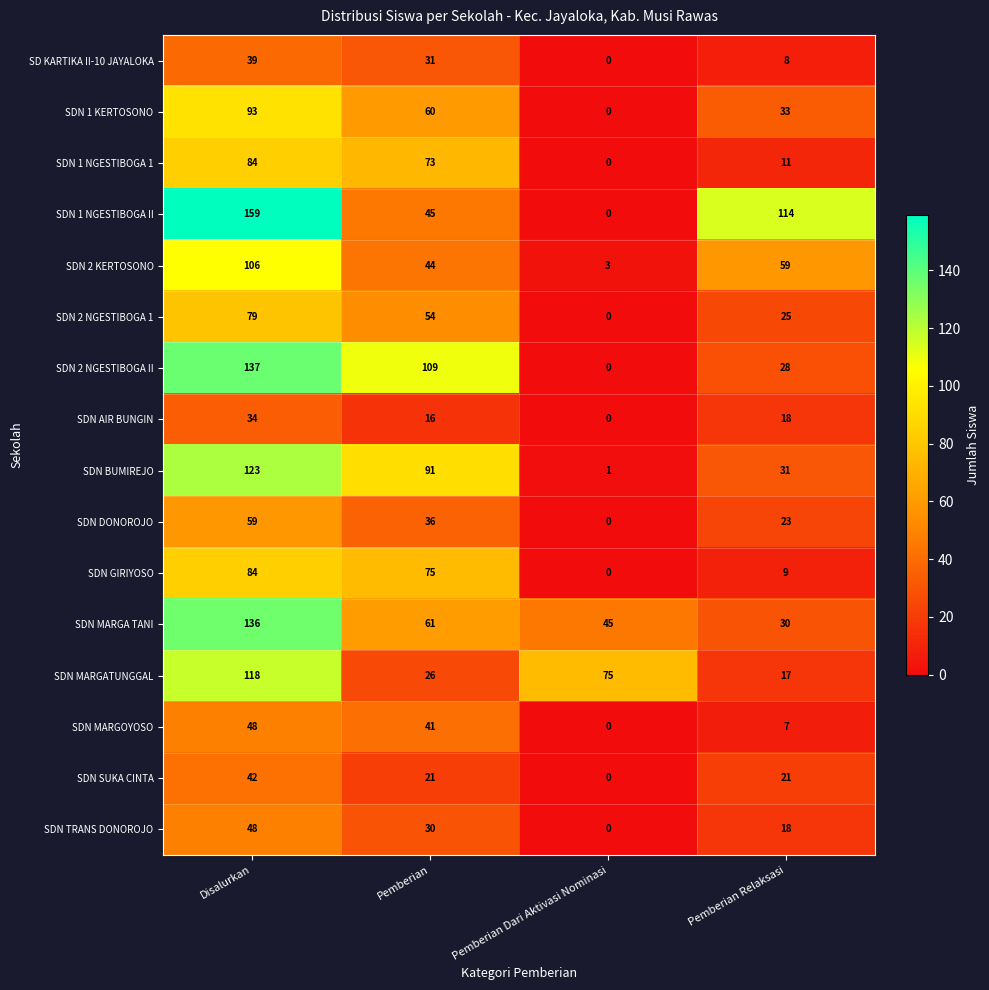

How many values in SDN 1 NGESTIBOGA 1 are above zero?

3